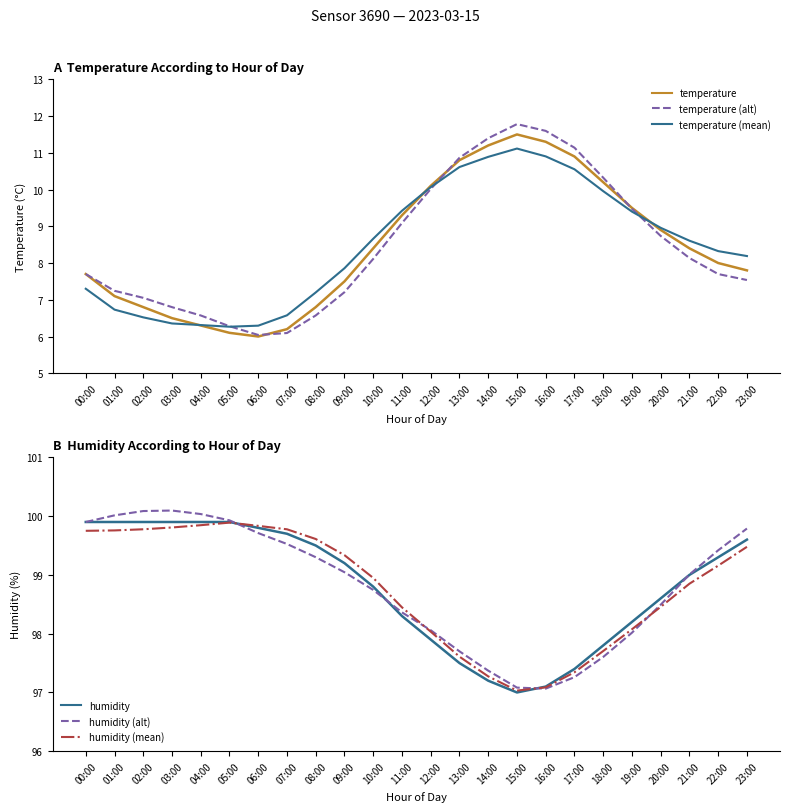

At which label is temperature closest to 8?

22:00